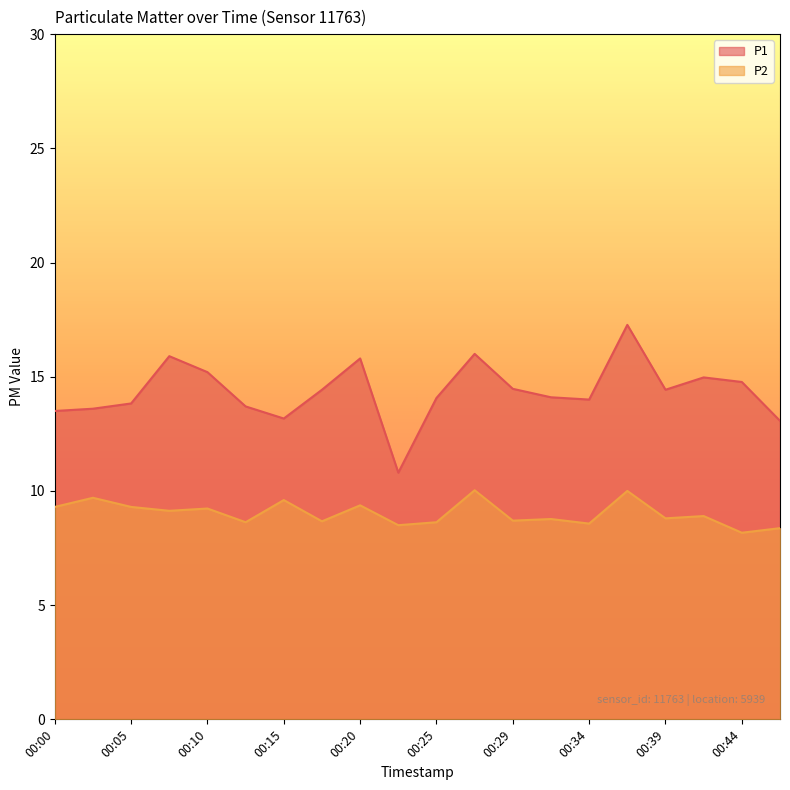

In P2, how many points are lower than both neighbors (excluding endpoints)?

8